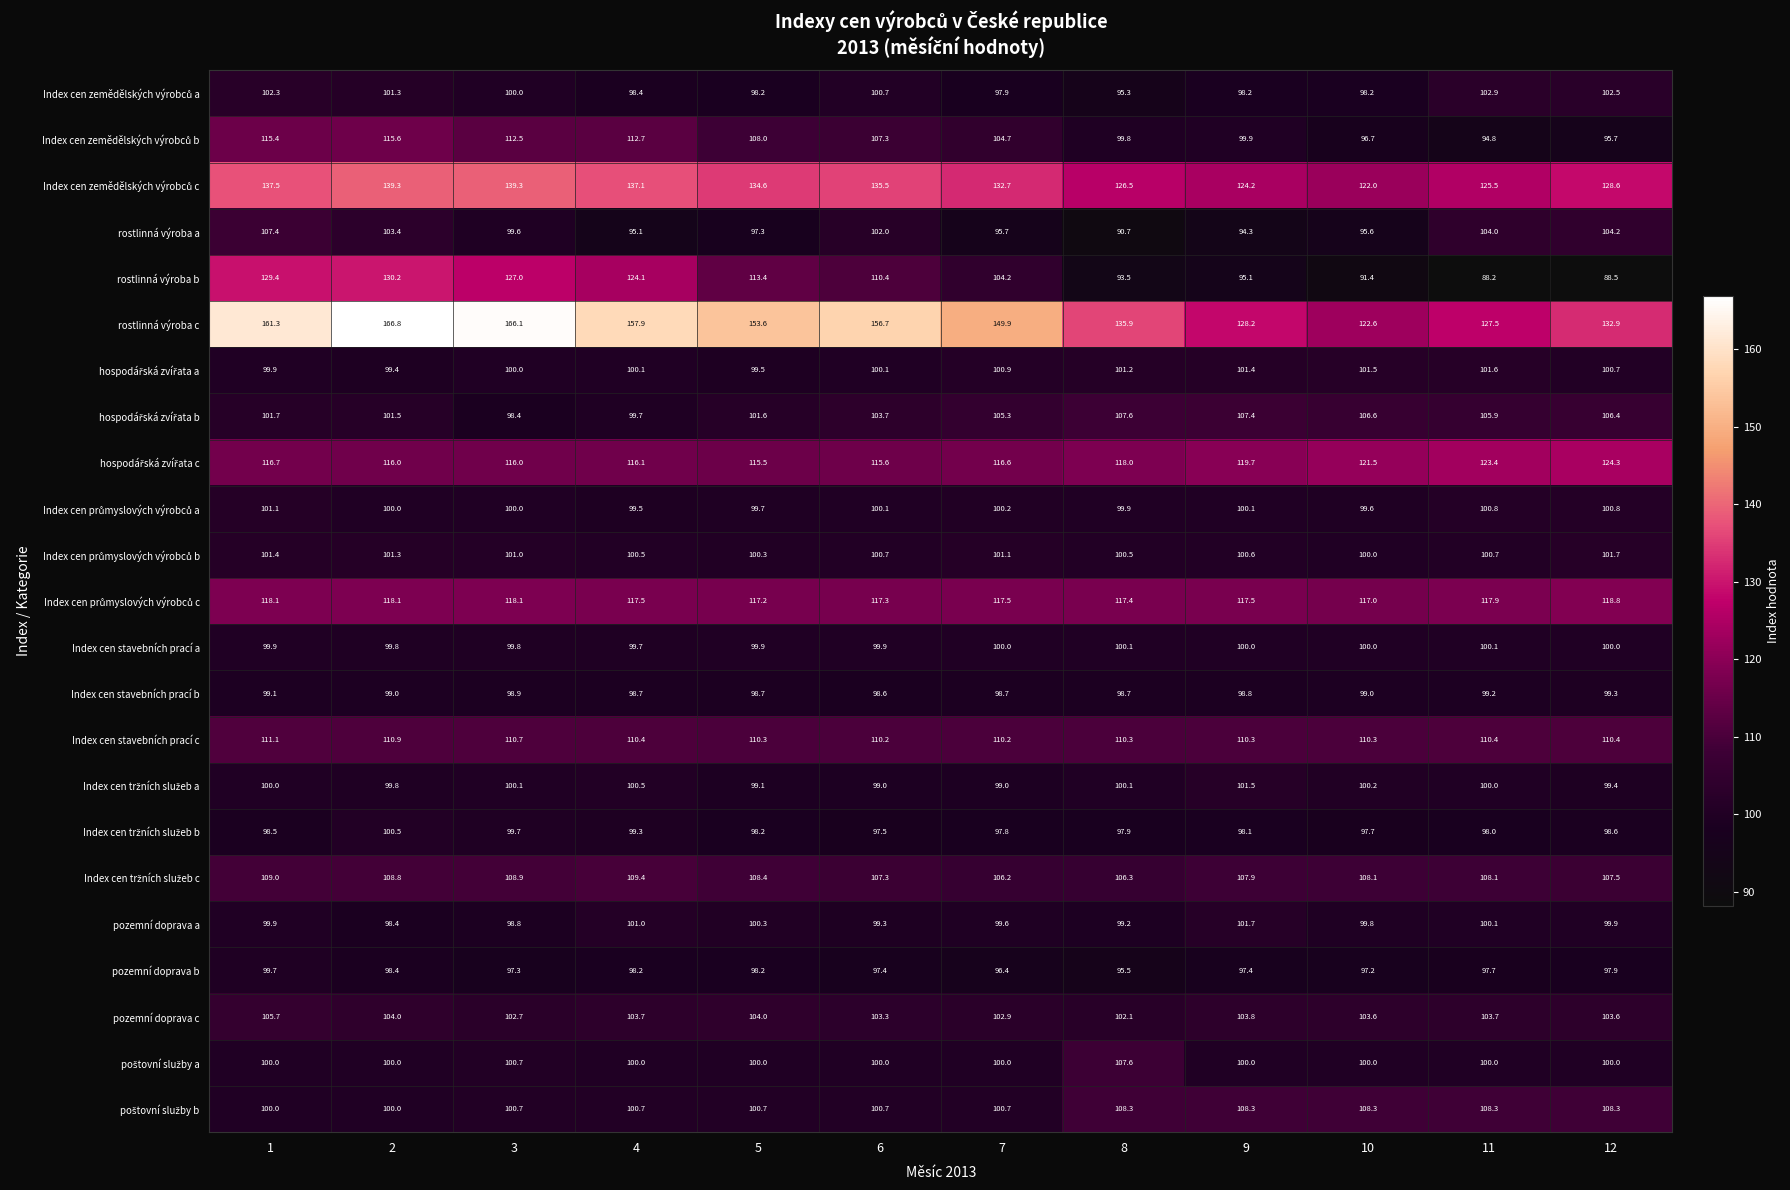

What is the minimum value shown in the chart?

88.2